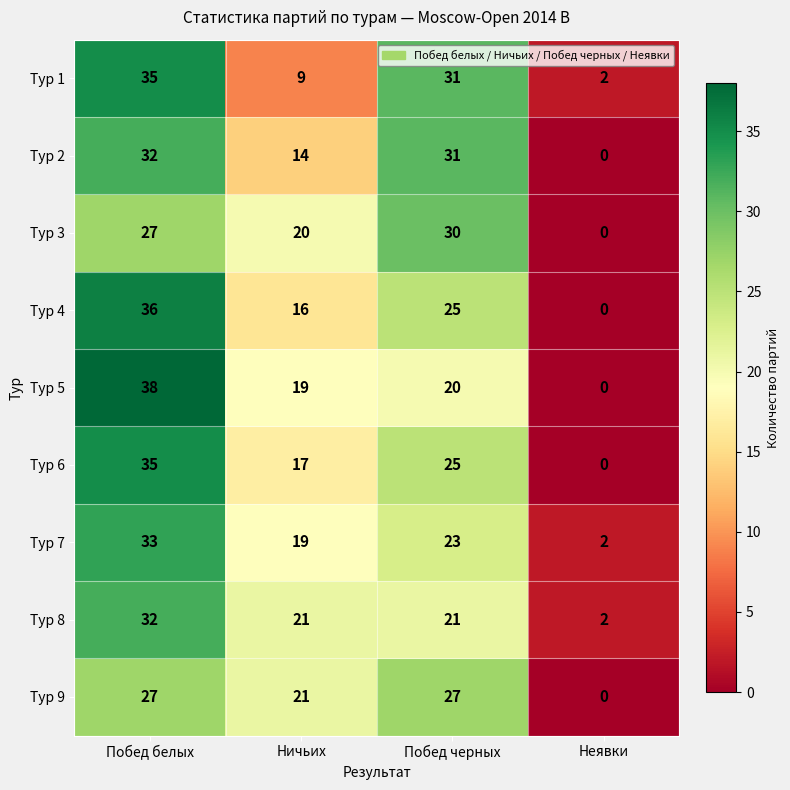

At how many categories does at least one series exceed 0?

4